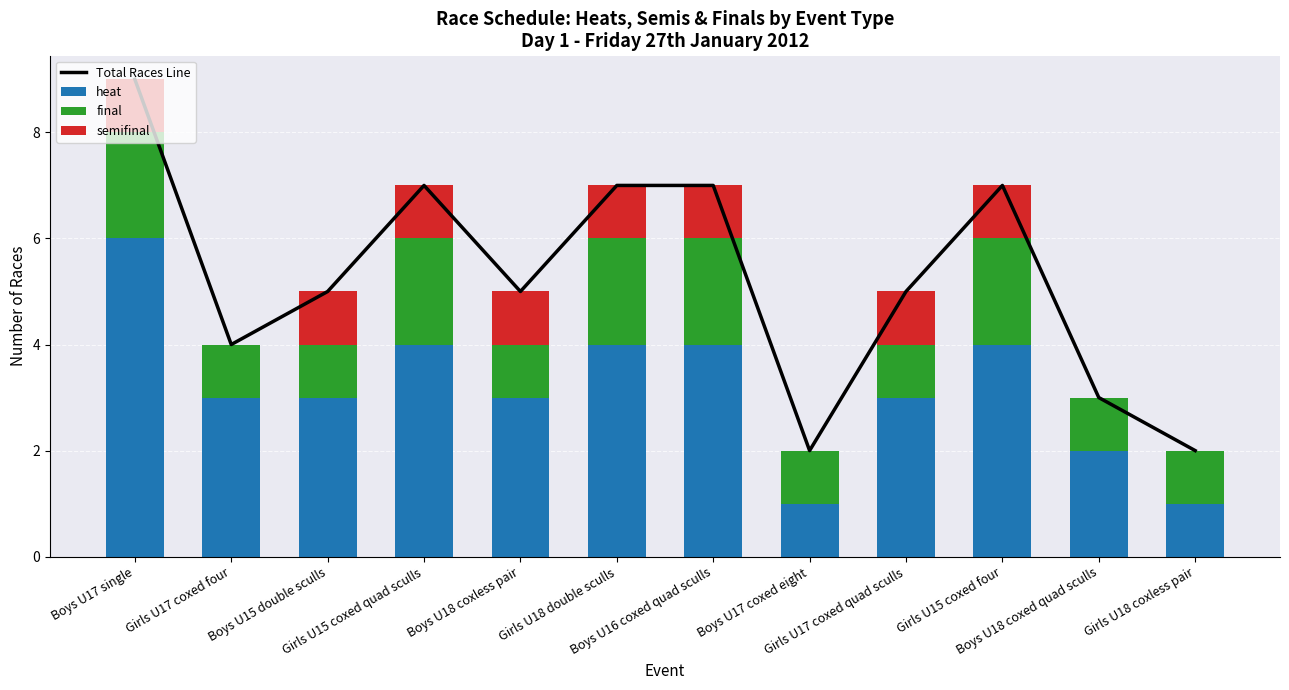

The heat series shows 4 at Girls U15 coxed four. True or false?

True